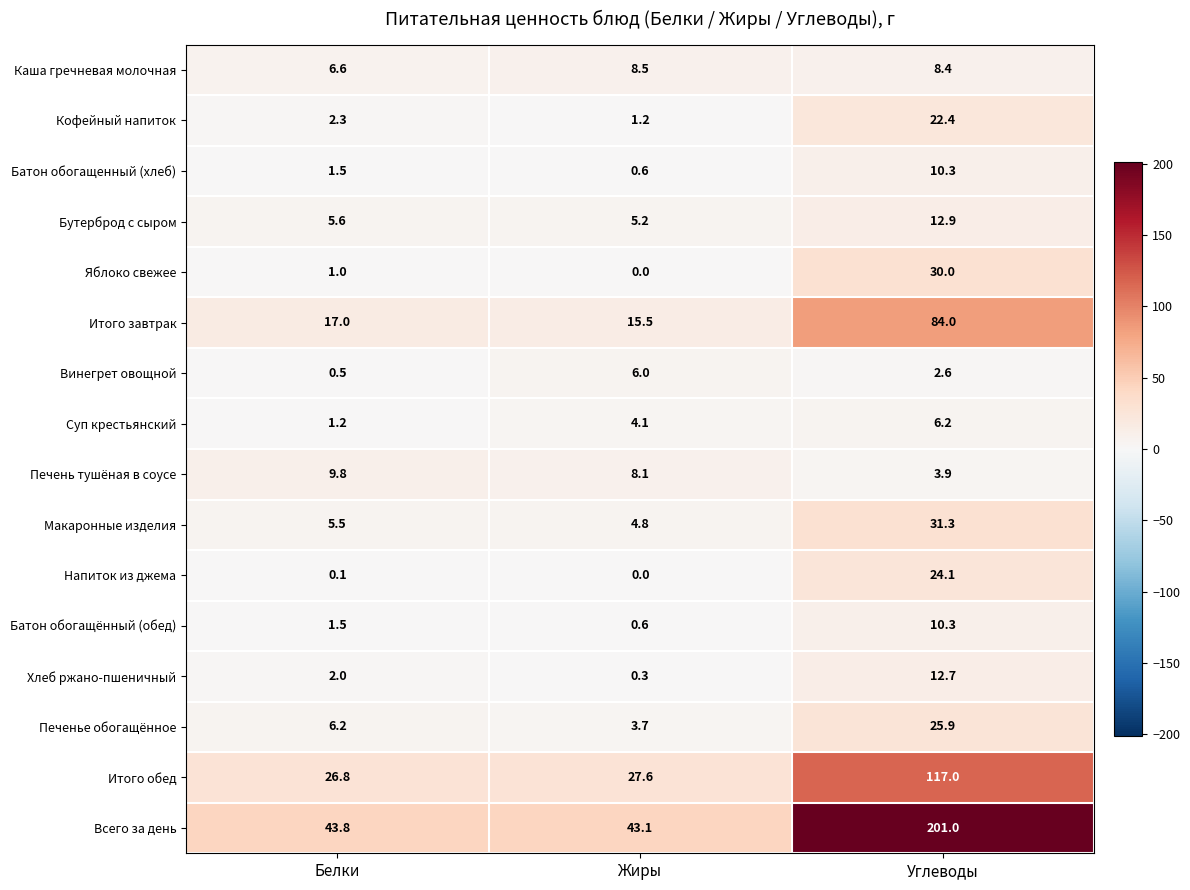

Rank the categories by Итого завтрак value from highest to lowest.

Углеводы, Белки, Жиры